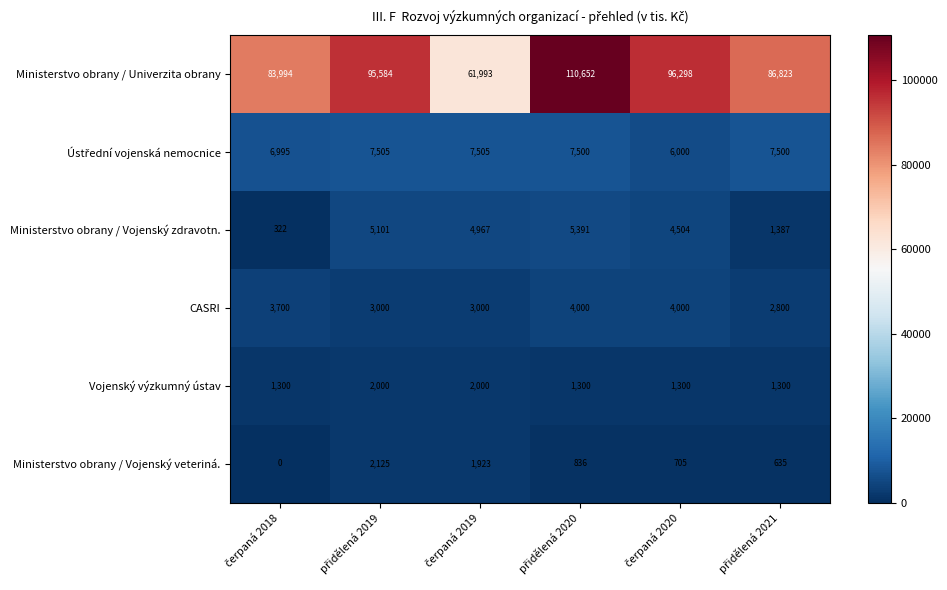

Which series has the widest spread of values?

Ministerstvo obrany / Univerzita obrany